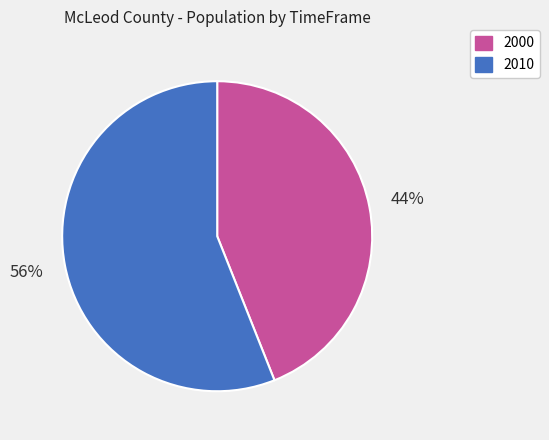

Which slice is the largest?

2010